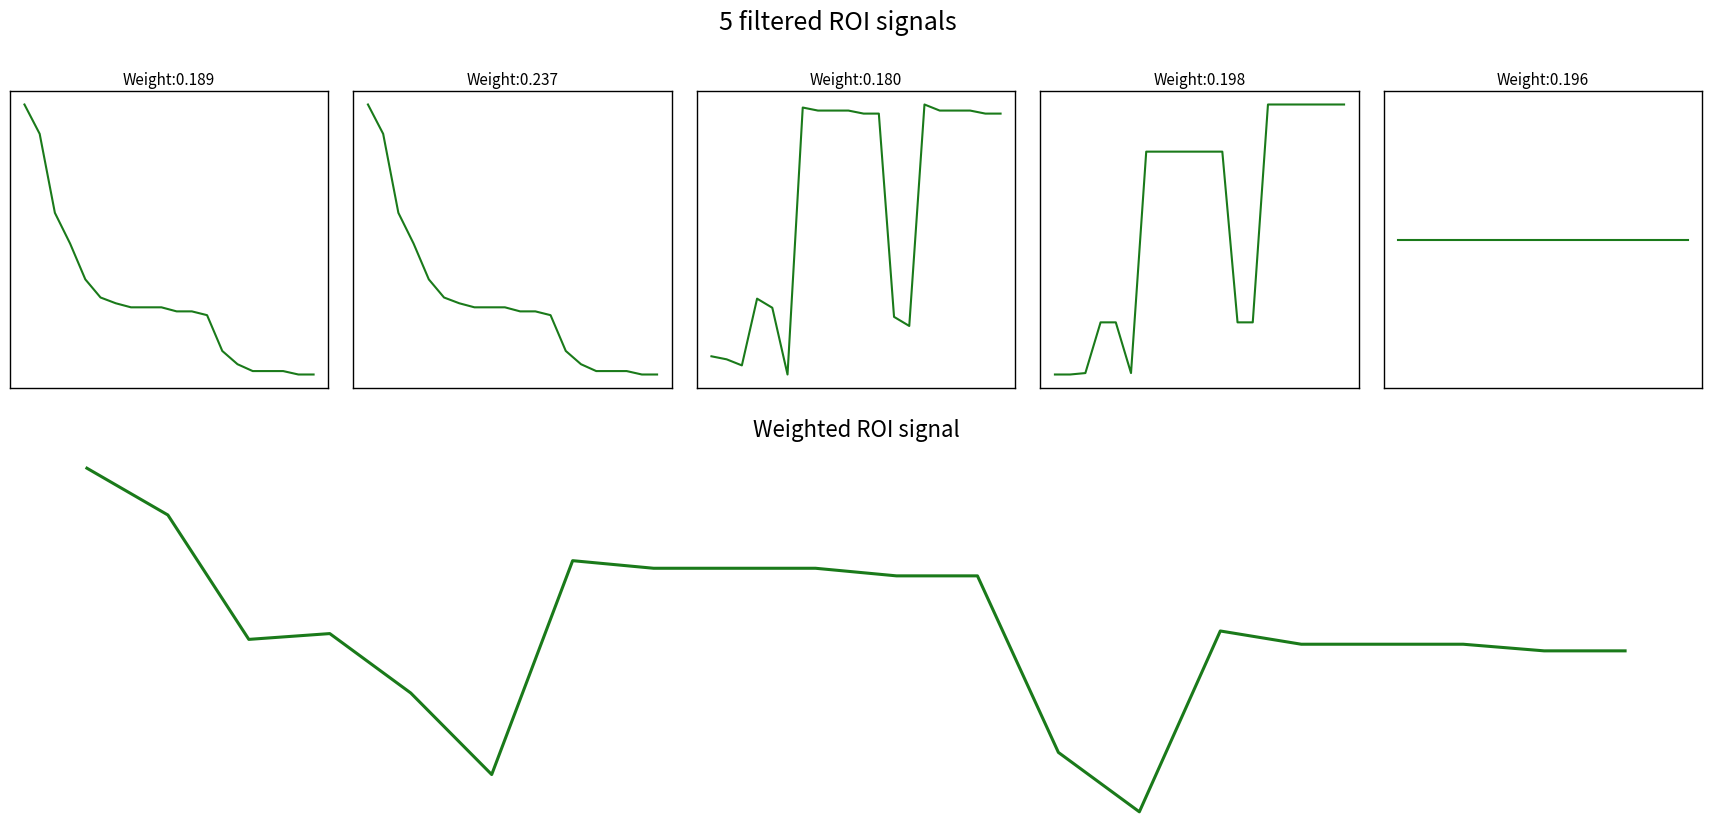

Is it true that supB equals 50.0 at 1?

True